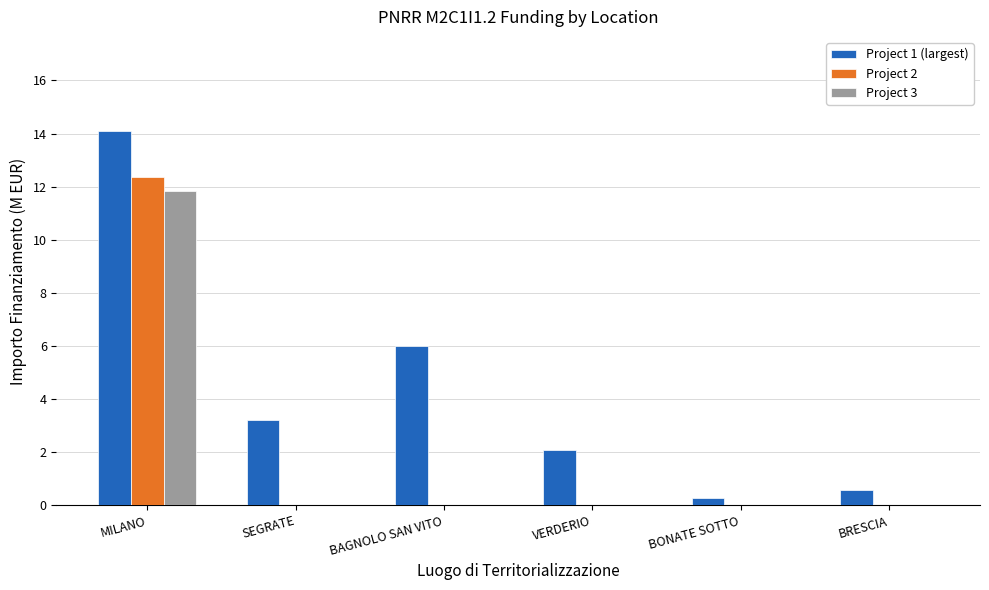

Which series has the largest total across all categories?

Project 1 (largest)